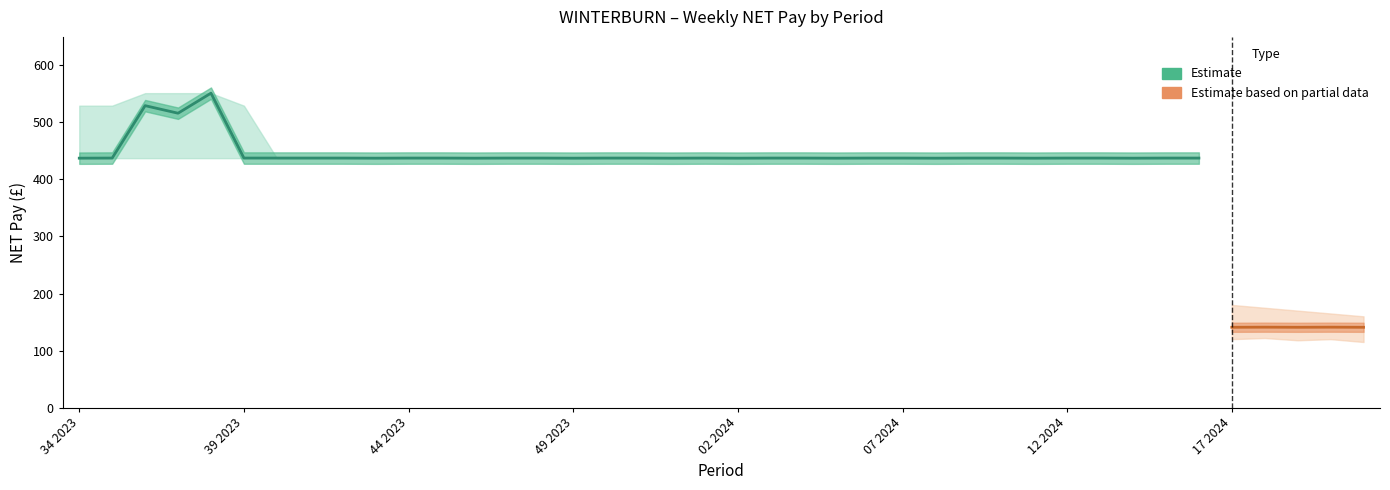

What is the greatest value displayed?

551.4